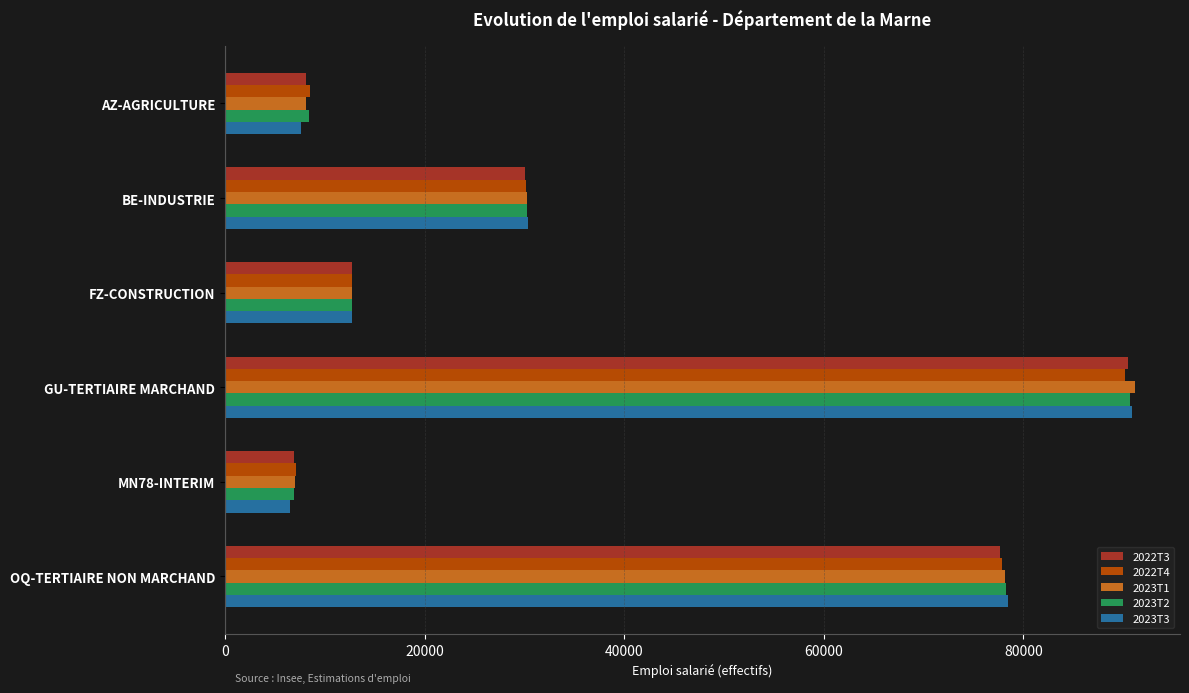

Which label corresponds to the smallest value in the chart?

MN78-INTERIM